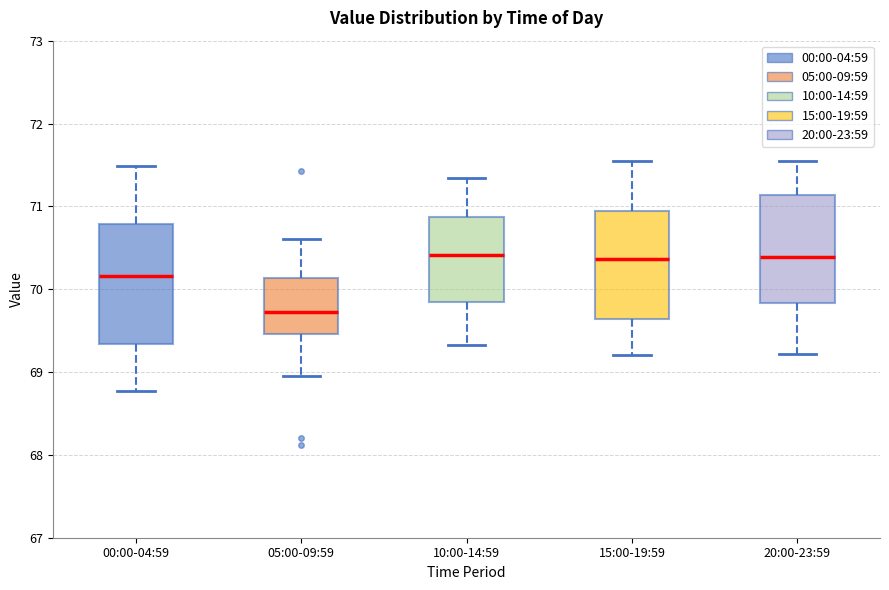

Comparing the boxes themselves (not the whiskers), which one is the tallest?

00:00-04:59